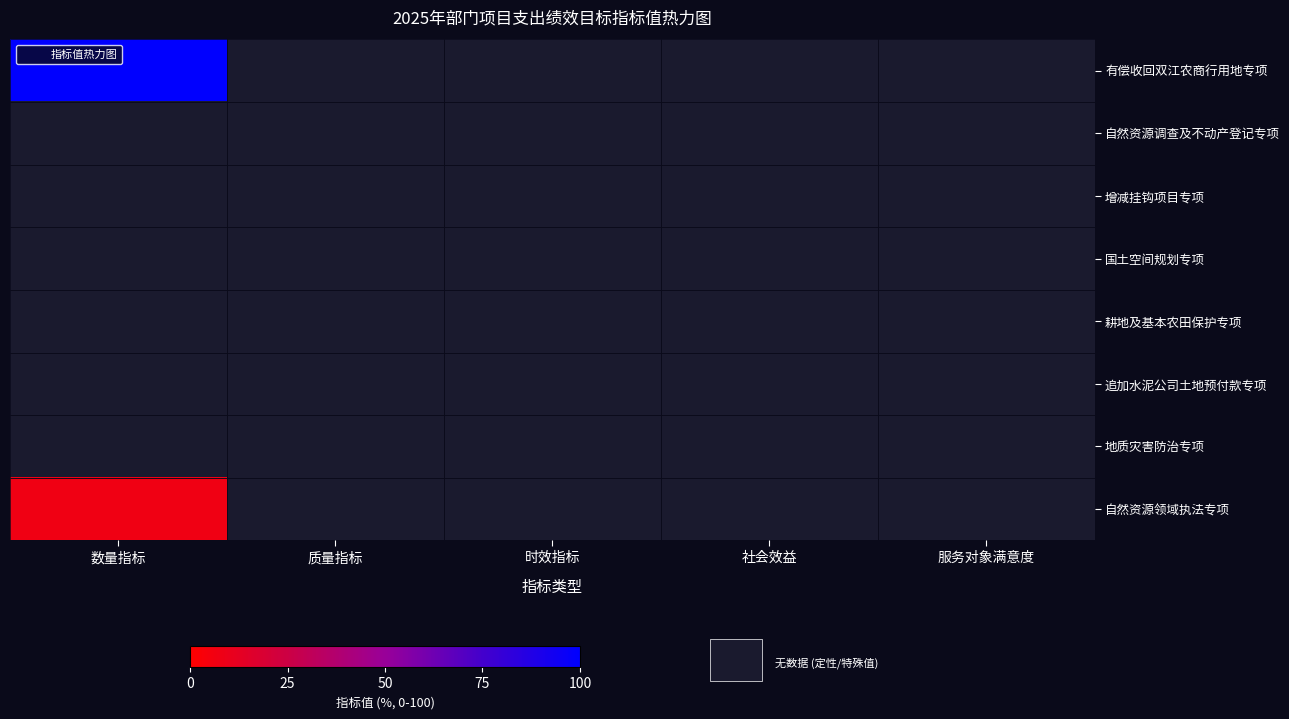

Which series has the widest spread of values?

有偿收回双江农商行用地专项